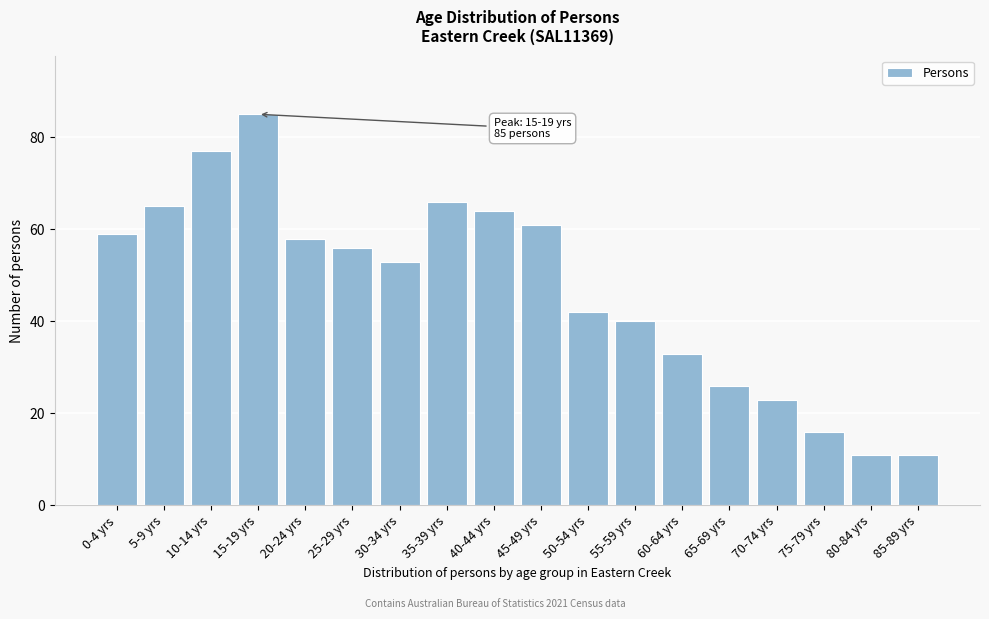

Reading left to right, transcribe all the data shown in this chart.

0-4 yrs=59	5-9 yrs=65	10-14 yrs=77	15-19 yrs=85	20-24 yrs=58	25-29 yrs=56	30-34 yrs=53	35-39 yrs=66	40-44 yrs=64	45-49 yrs=61	50-54 yrs=42	55-59 yrs=40	60-64 yrs=33	65-69 yrs=26	70-74 yrs=23	75-79 yrs=16	80-84 yrs=11	85-89 yrs=11